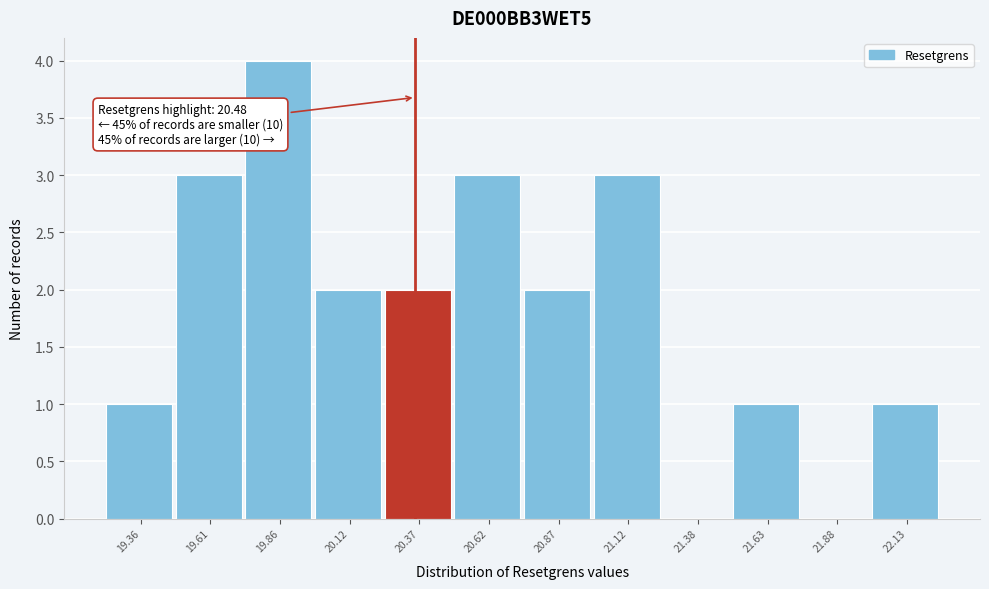

Reading right to left, transcribe all the data shown in this chart.

22.13=1	21.88=0	21.63=1	21.38=0	21.12=3	20.87=2	20.62=3	20.37=2	20.12=2	19.86=4	19.61=3	19.36=1